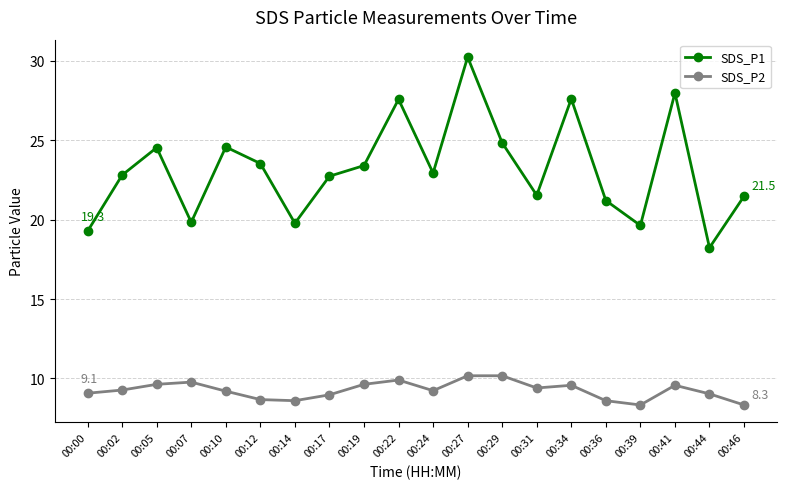

List the series in order of their peak value, lowest first.

SDS_P2, SDS_P1